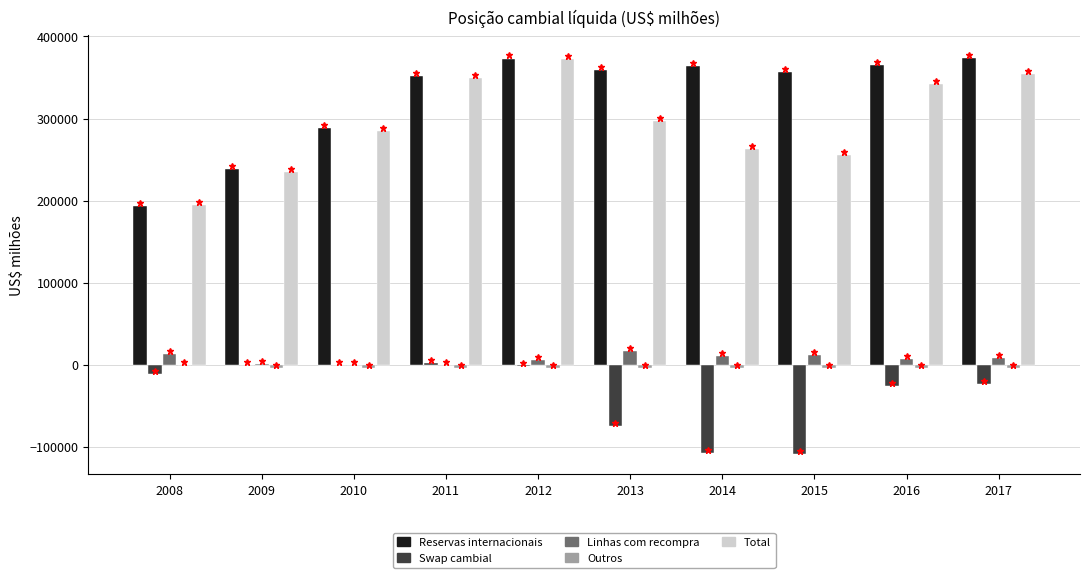

Which series has the largest total across all categories?

Reservas internacionais